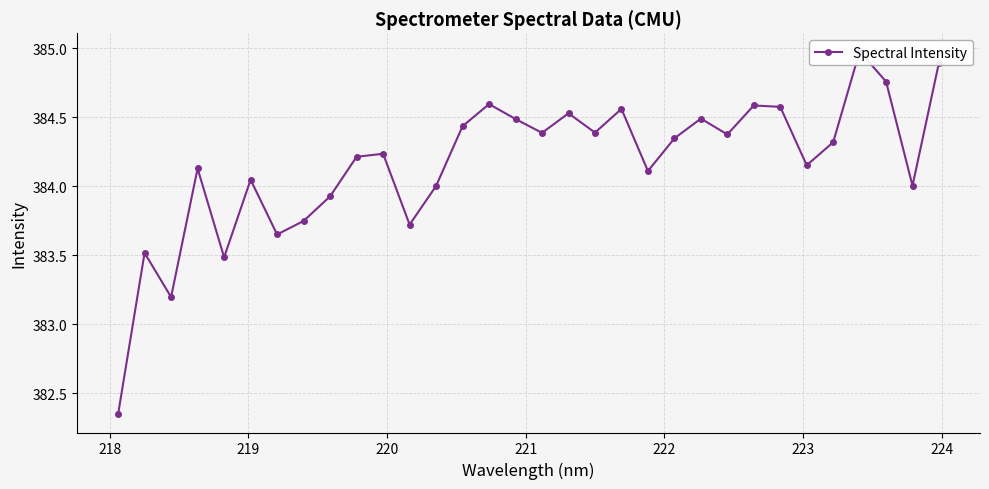

Is it true that the value at 217 is 89.3?

False